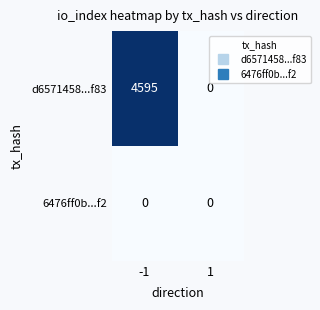

Which series has the largest range (max minus min)?

d6571458...f83